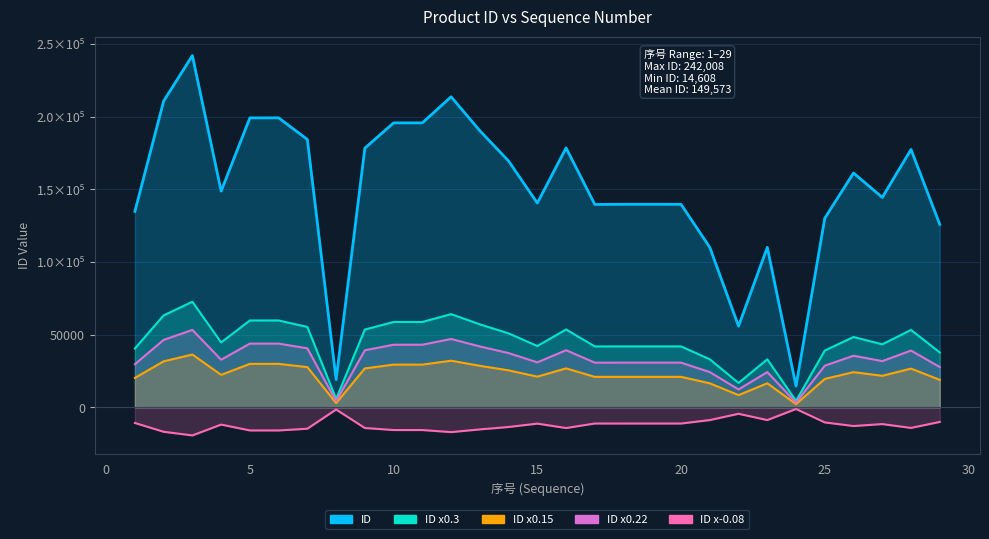

What is the value of the 7th point from the left?

40543.4